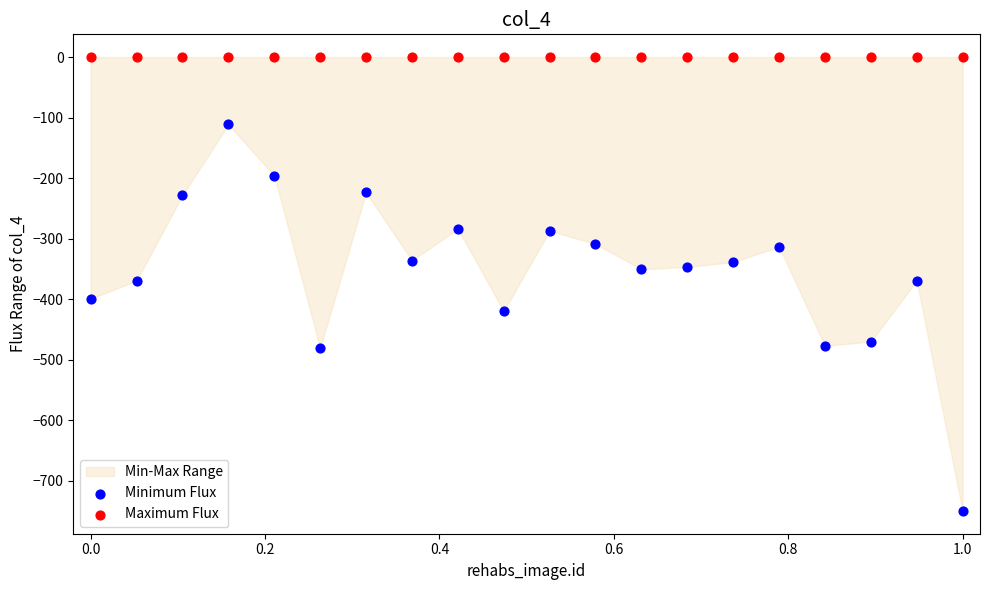

Which series contains the lowest Y value?

Minimum Flux